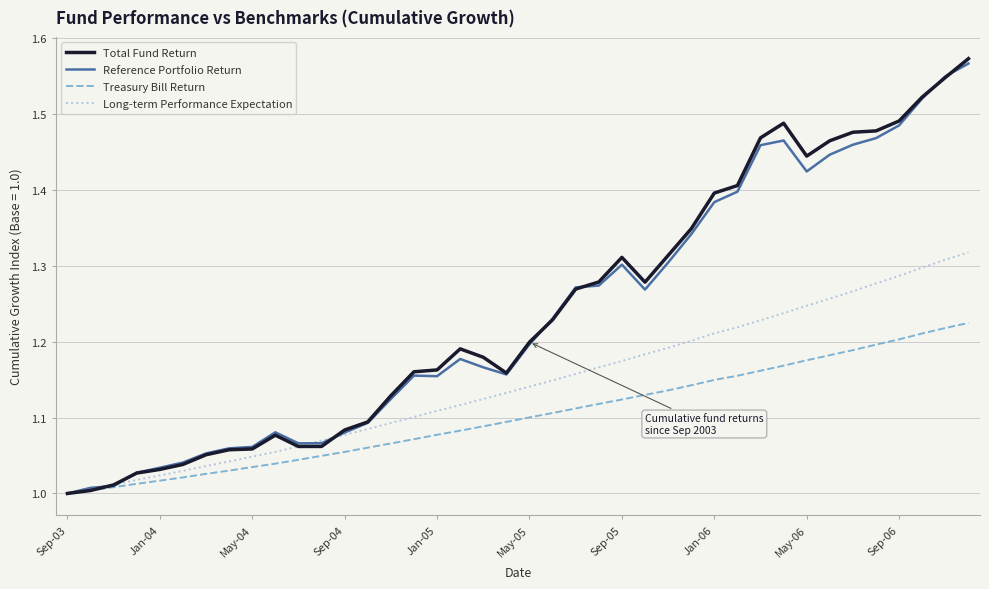

Does the chart display data point markers on the line(s)?

No